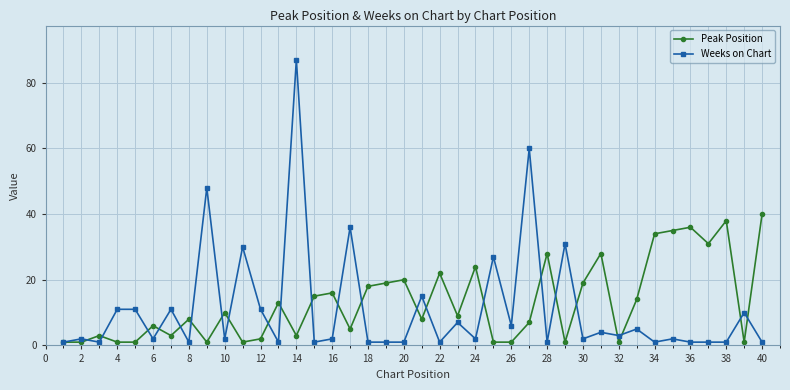

What is the highest value of the Peak Position series?

40